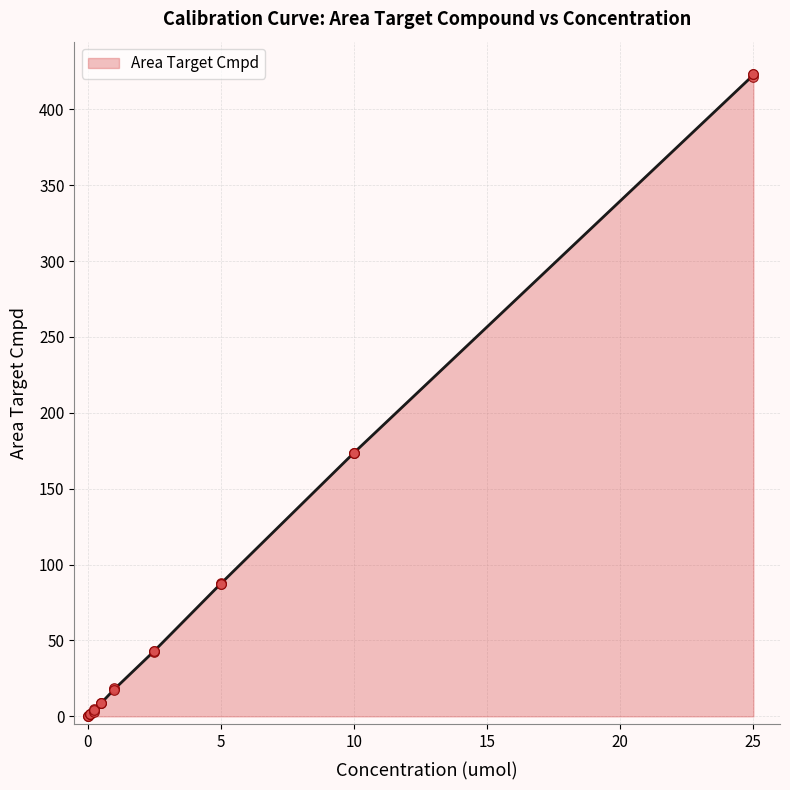

True or false: Area Target Cmpd has a value of 185.6 at 25.

False